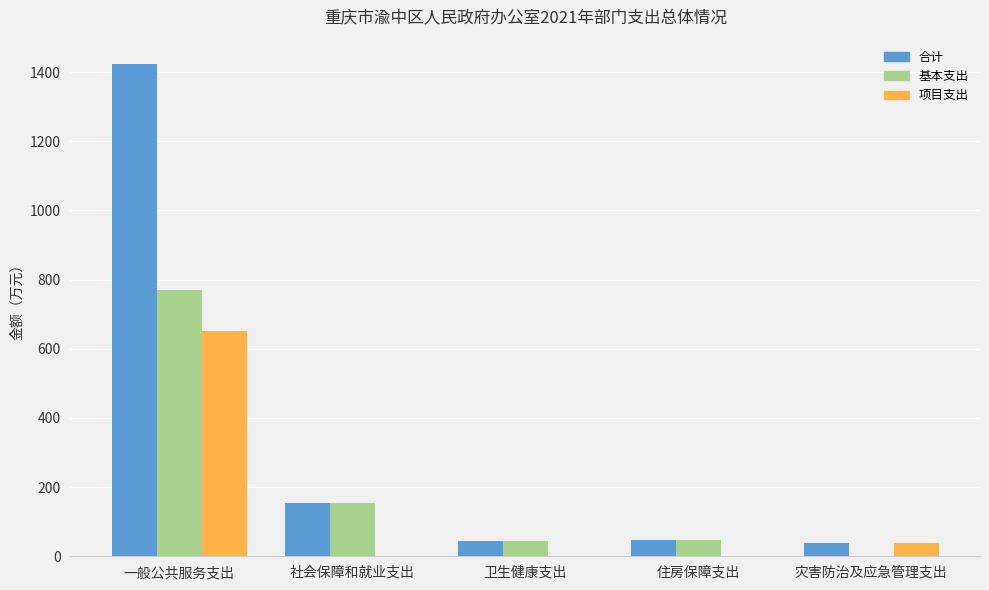

Between 一般公共服务支出 and 灾害防治及应急管理支出, which series saw the biggest shift?

合计